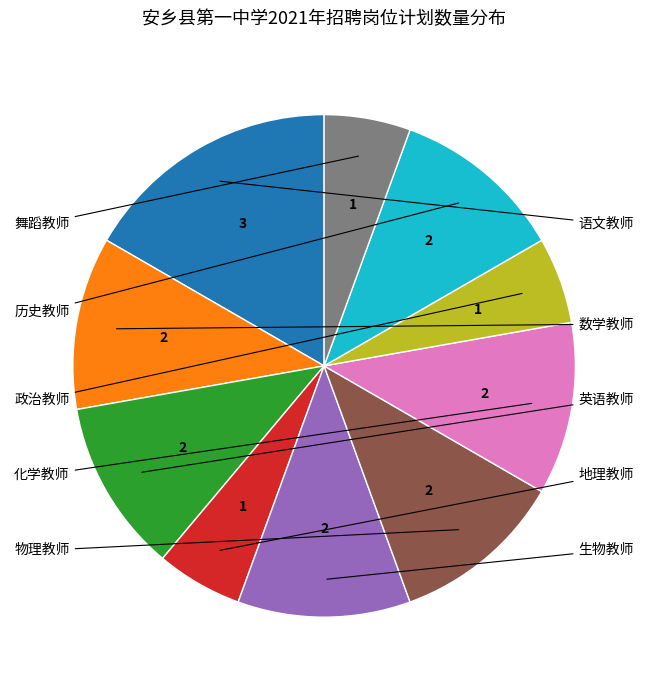

Does any single category account for the majority?

No